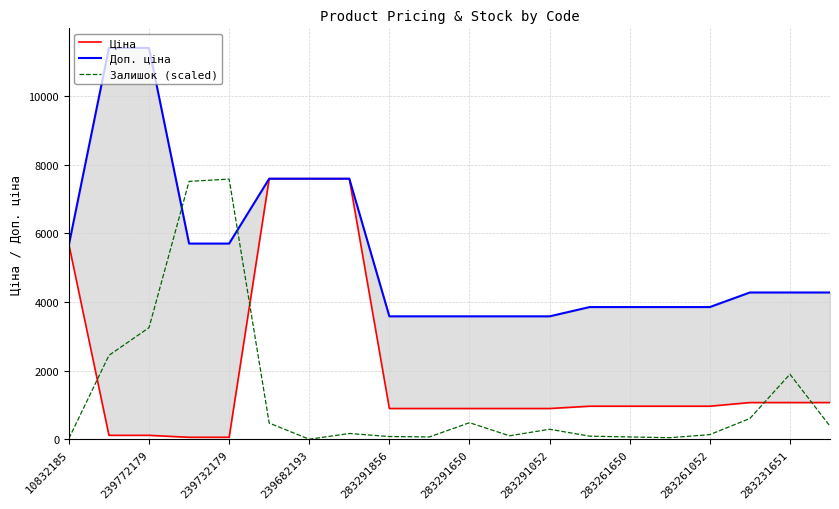

Rank the series by their maximum value, from lowest to highest.

Залишок (scaled), Ціна, Доп. ціна